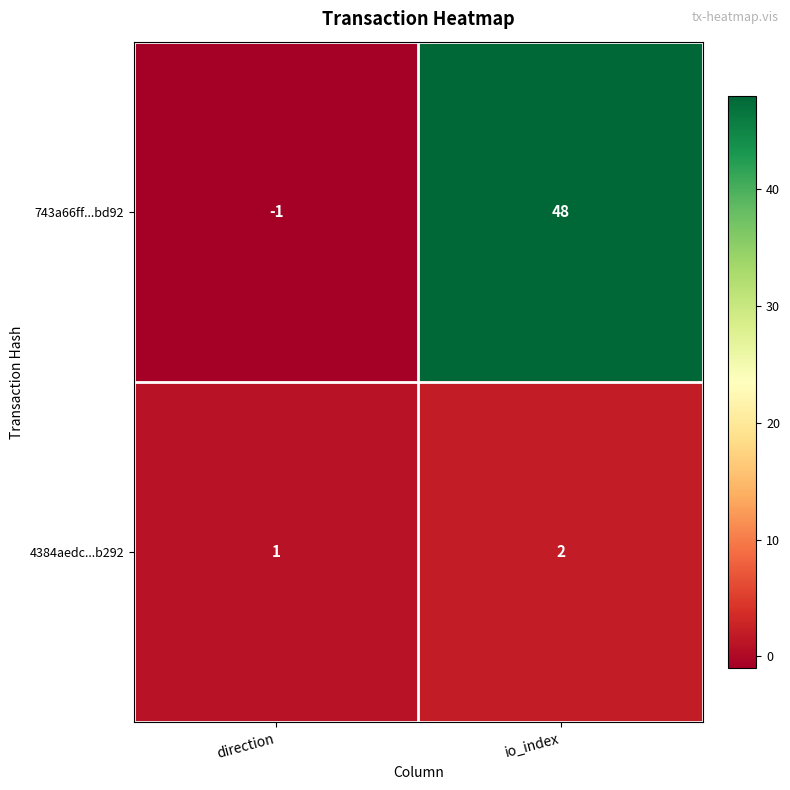

Where is 4384aedc...b292 nearest to the value 1?

direction